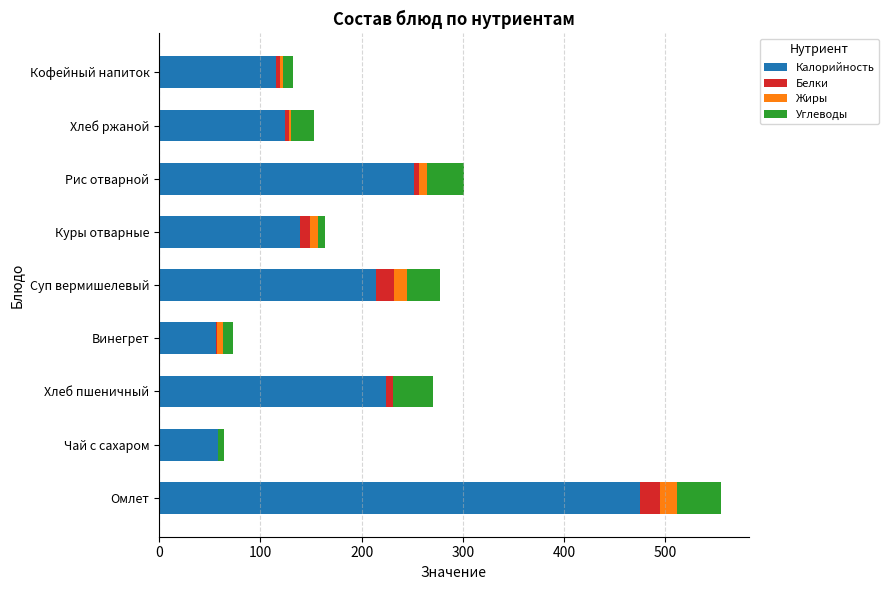

The value of Калорийность at Рис отварной is 356.4. True or false?

False